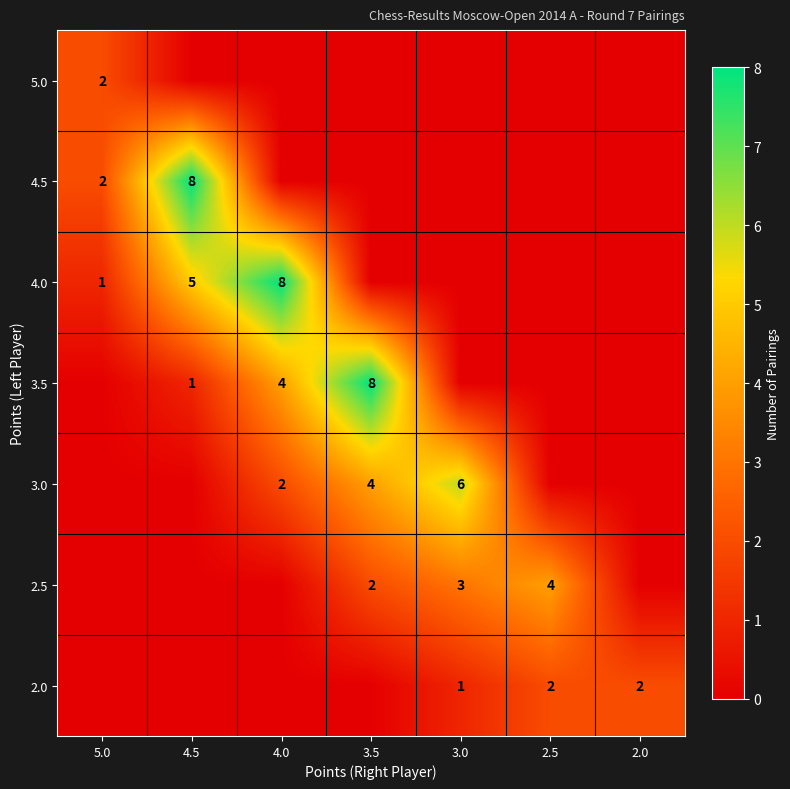

What is the sum of the 2.5 values at 3.0 and 2.5?

7